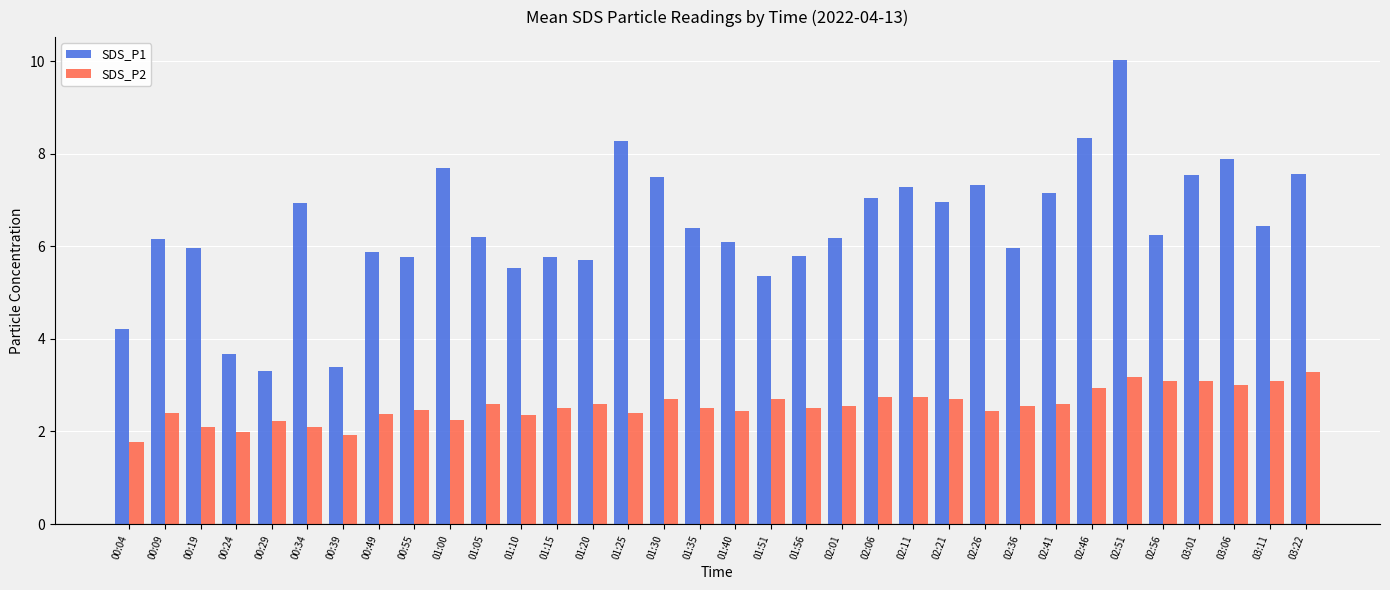

What is the highest value of the SDS_P1 series?

10.0